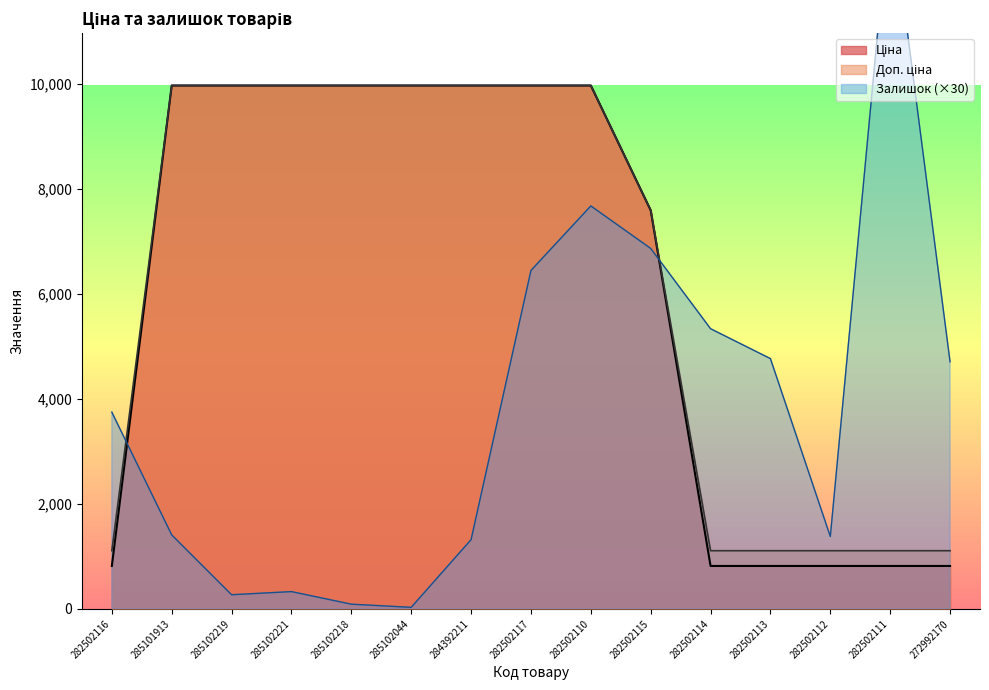

How many categories are shown in the chart?

15